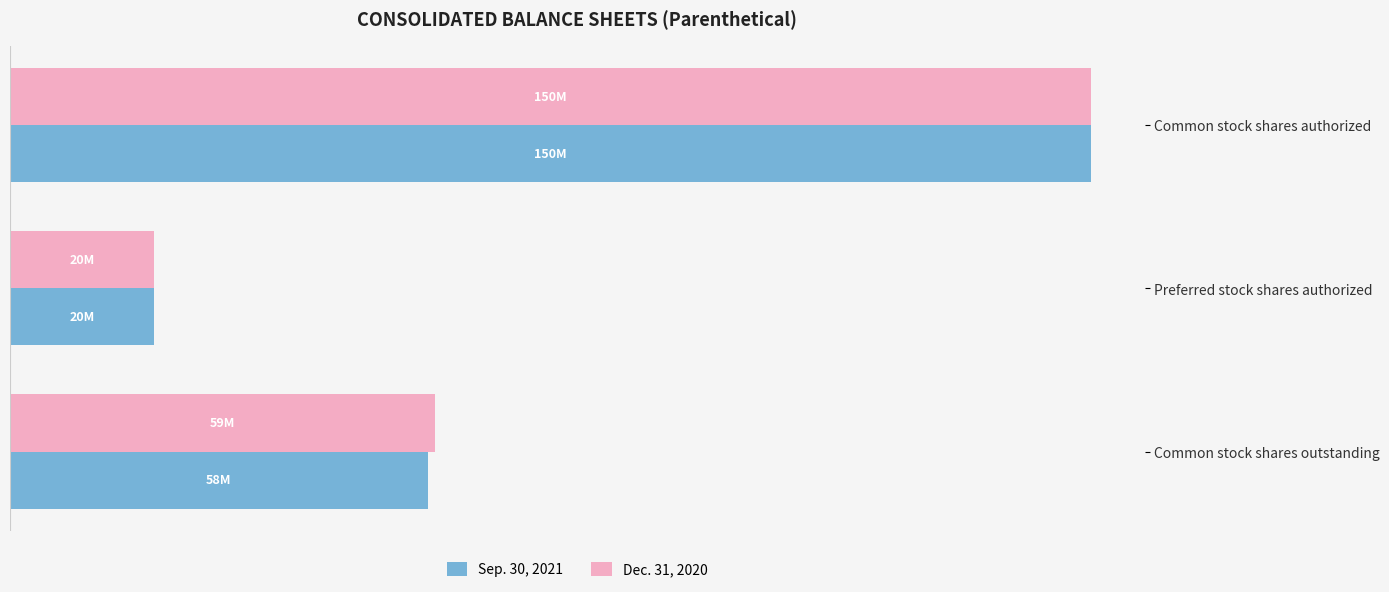

What are all the series names shown in the legend?

Sep. 30, 2021, Dec. 31, 2020